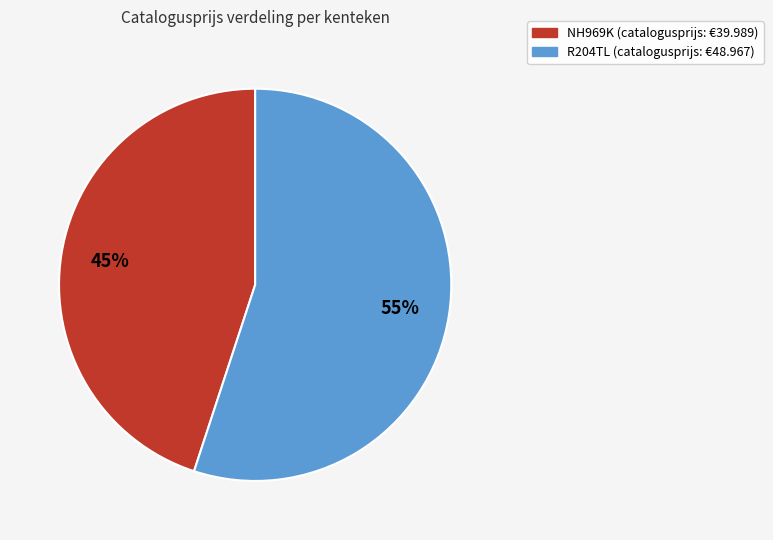

What is the majority slice?

R204TL